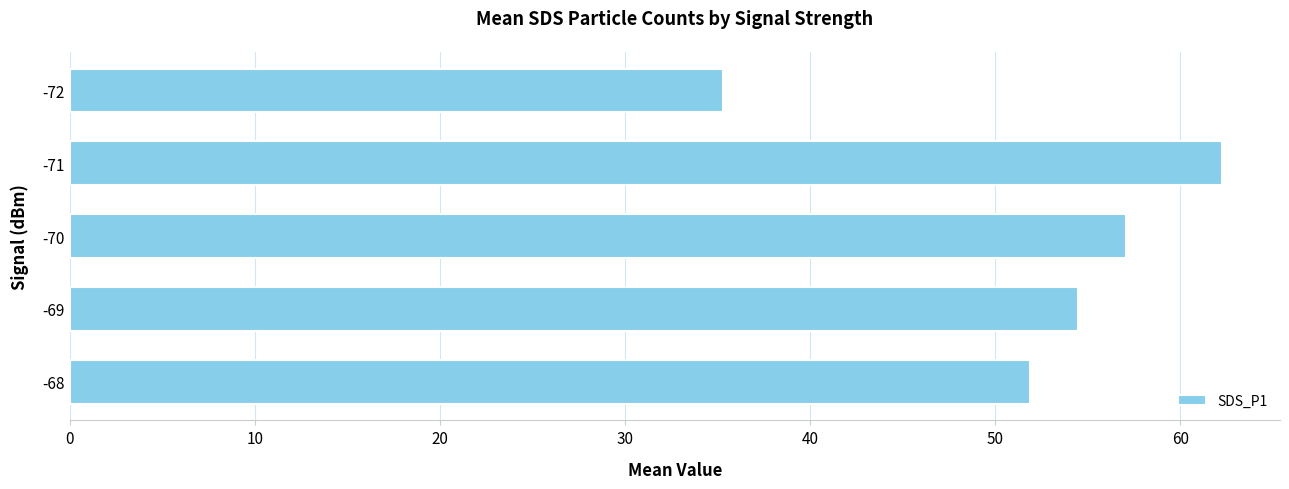

Reading bottom to top, list all the values displayed in this chart.

51.9	54.5	57.0	62.3	35.3